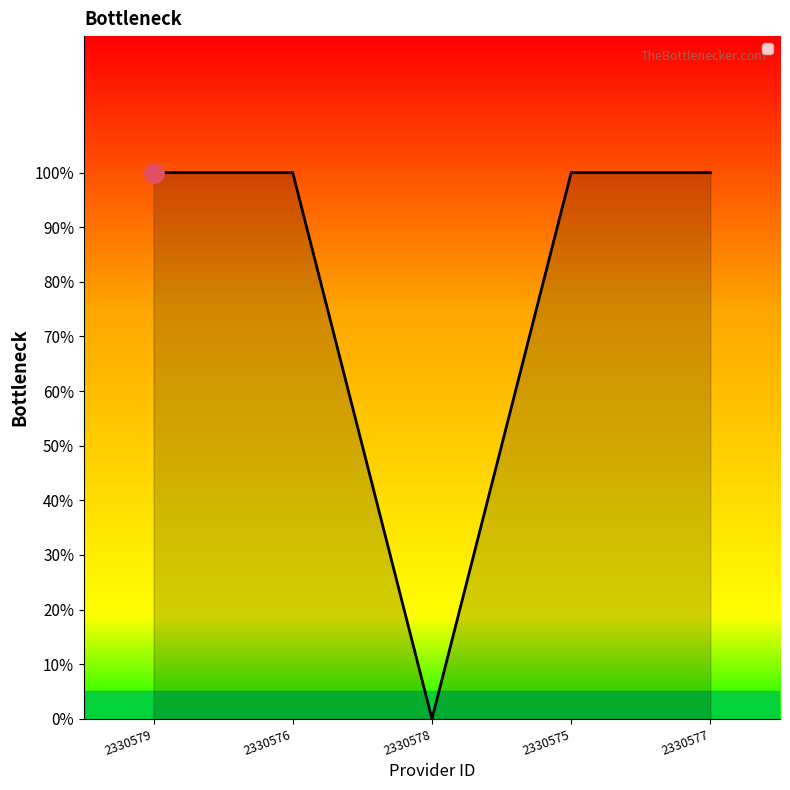

Does the chart display data point markers on the line(s)?

No